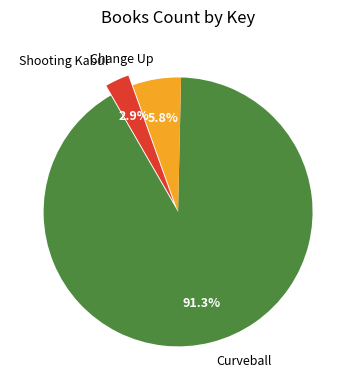

Which has a higher value, Curveball or Change Up?

Curveball